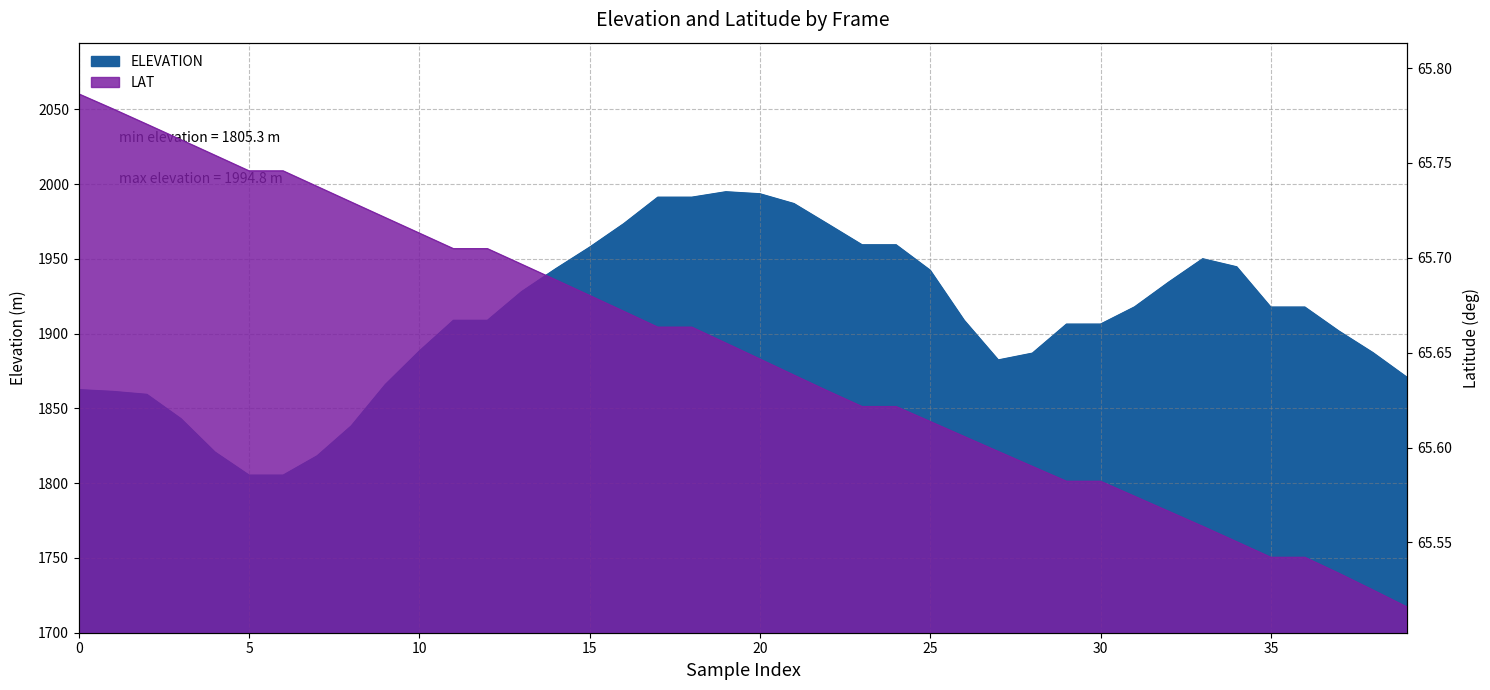

Is the value of LAT at 2009050201004 greater than the value of ELEVATION at 2009050201002?

No